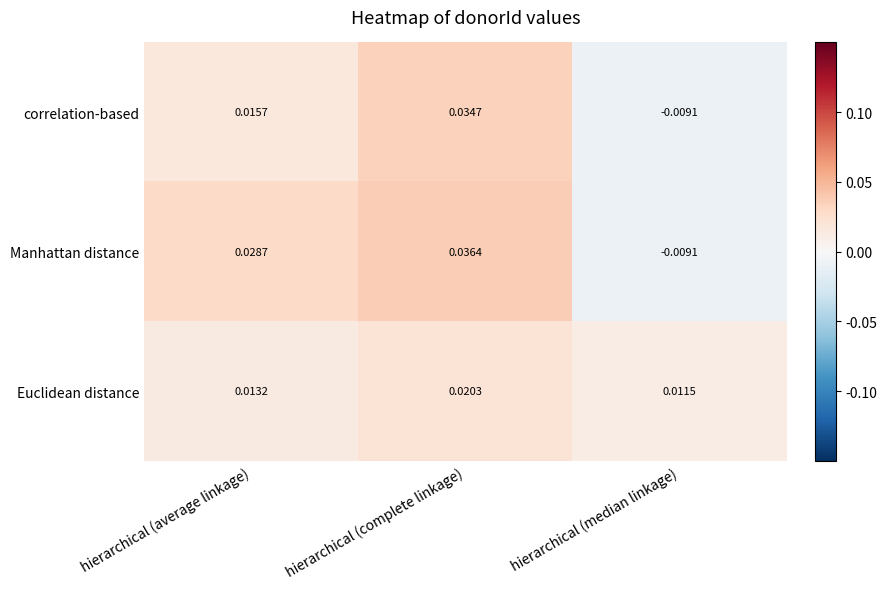

Rank the series by their maximum value, from lowest to highest.

Euclidean distance, correlation-based, Manhattan distance